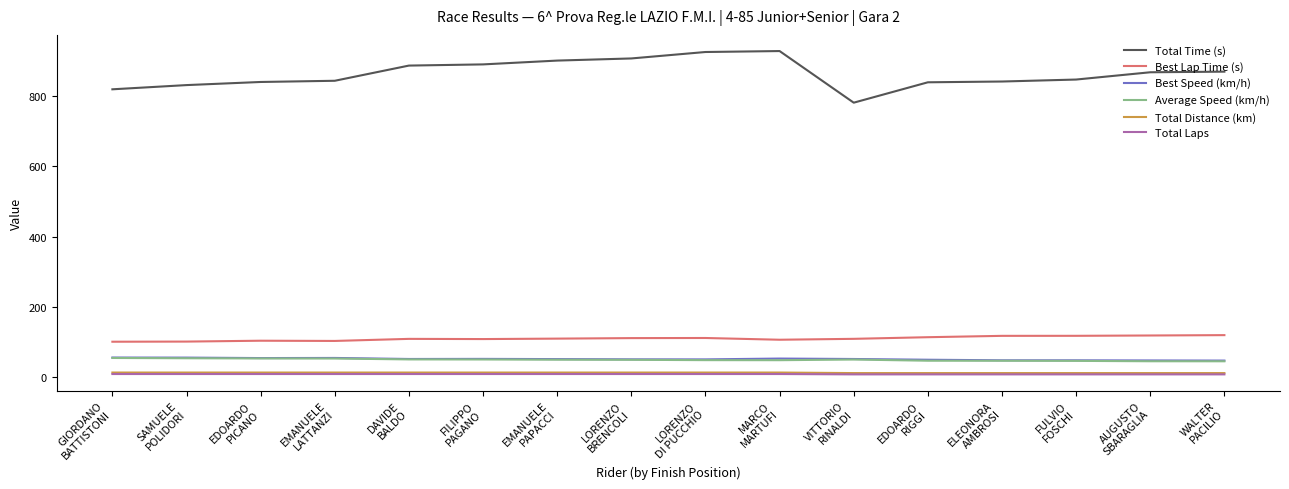

Which series has the largest range (max minus min)?

Total Time (s)